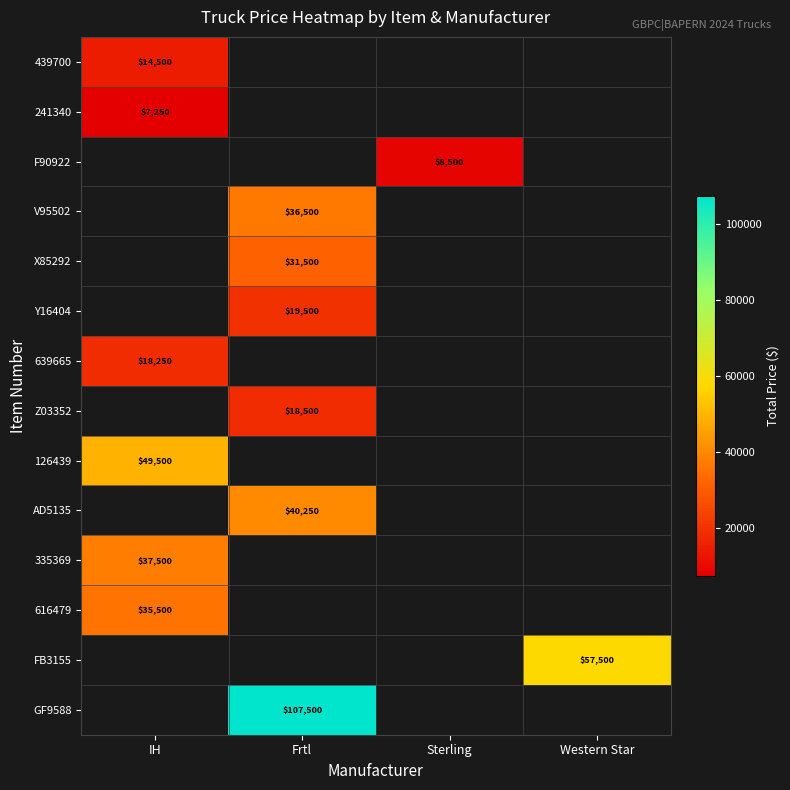

Which has a higher value, Sterling or Western Star?

Western Star